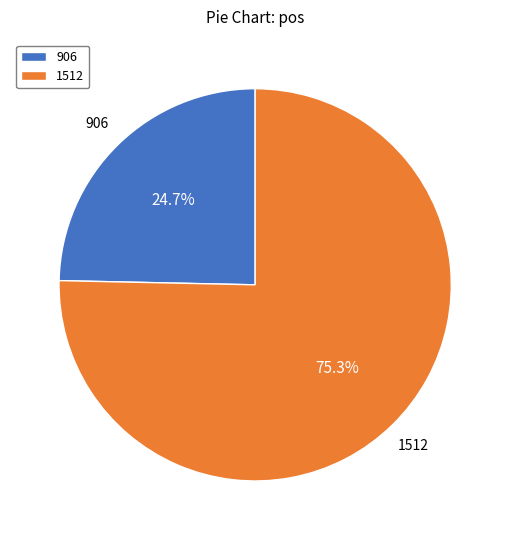

To the nearest percent, what portion does 1512 represent?

75%